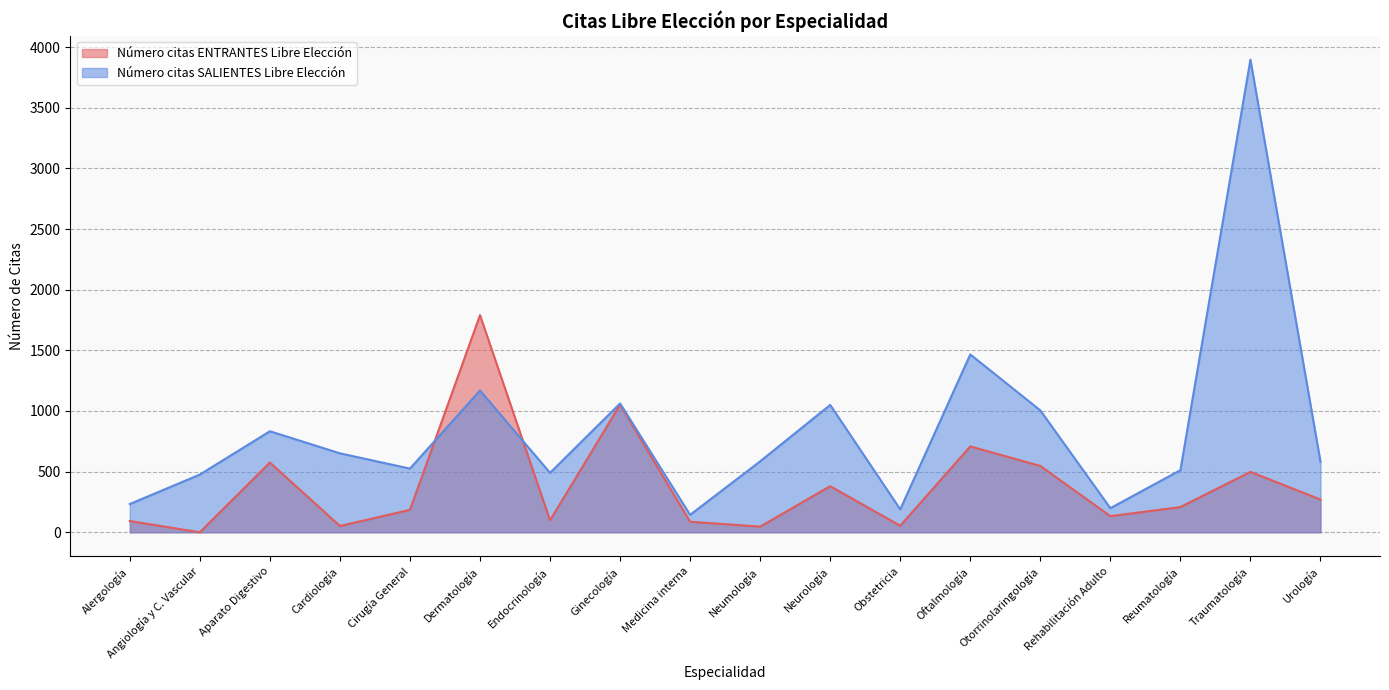

Reading left to right, transcribe all the data shown in this chart.

Número citas ENTRANTES Libre Elección: 93	0	575	52	185	1790	99	1052	87	47	380	54	708	547	133	208	498	270
Número citas SALIENTES Libre Elección: 233	476	833	651	525	1169	490	1062	144	585	1050	189	1466	1005	199	512	3896	582